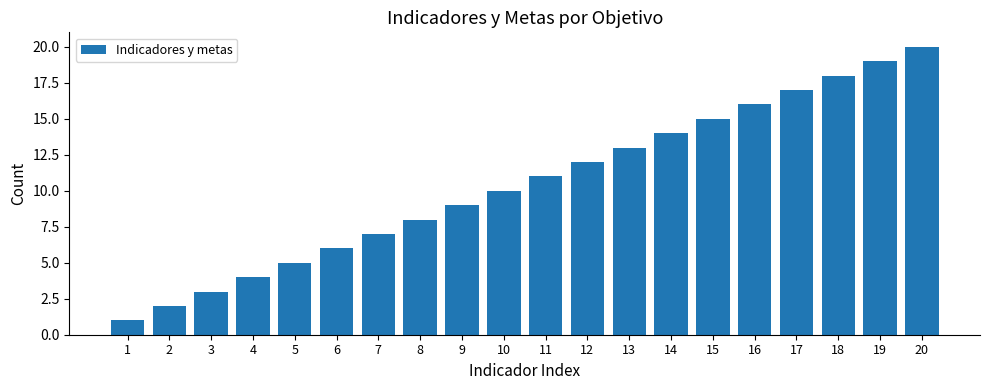

What is the sum of all values?

210